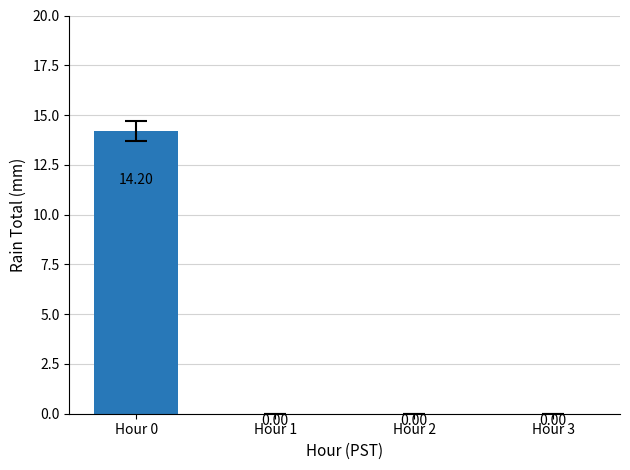

What is the maximum value shown in the chart?

14.2